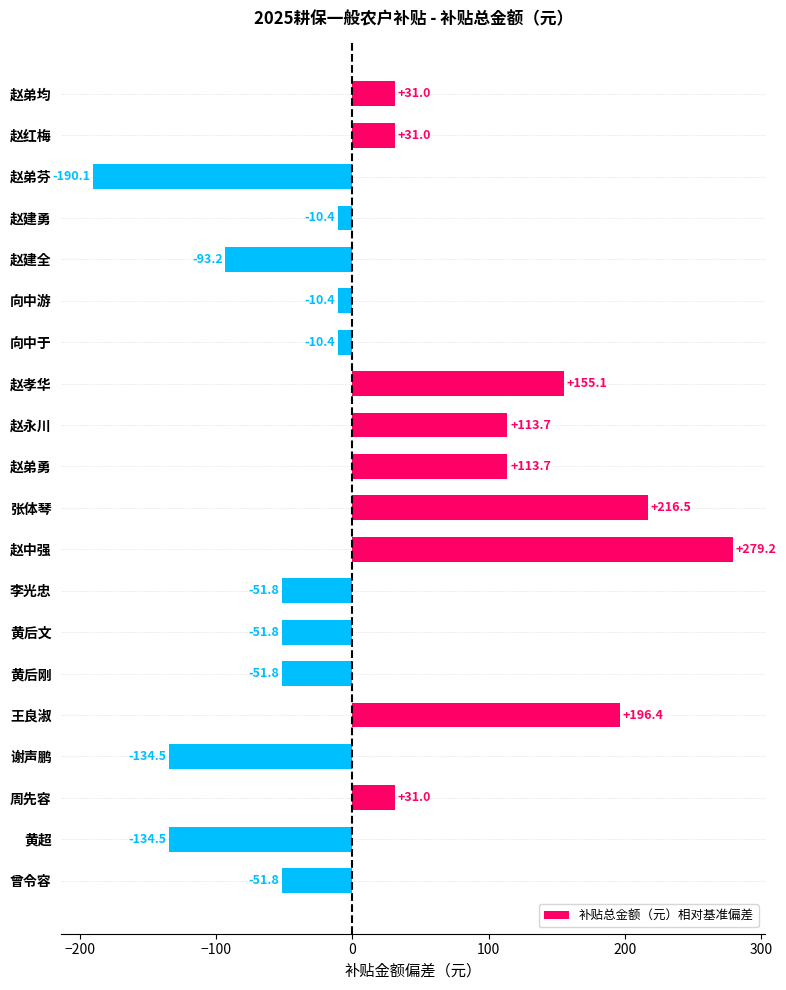

What is the difference between the second highest and minimum values?

406.6